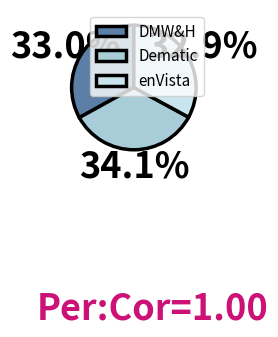

Combined, what portion of the pie is enVista and DMW&H?

65.9%